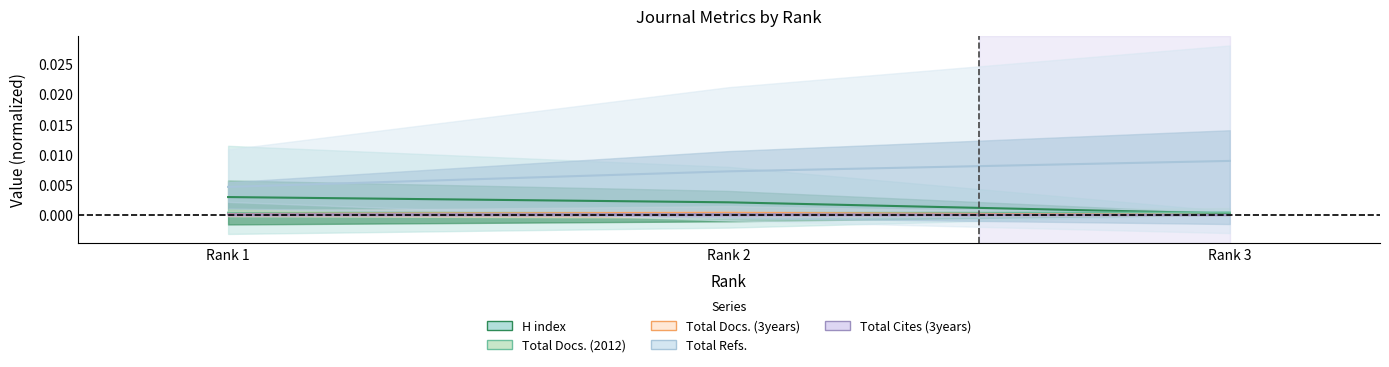

The Total Docs. (2012) series shows 0.0 at Rank 1. True or false?

False